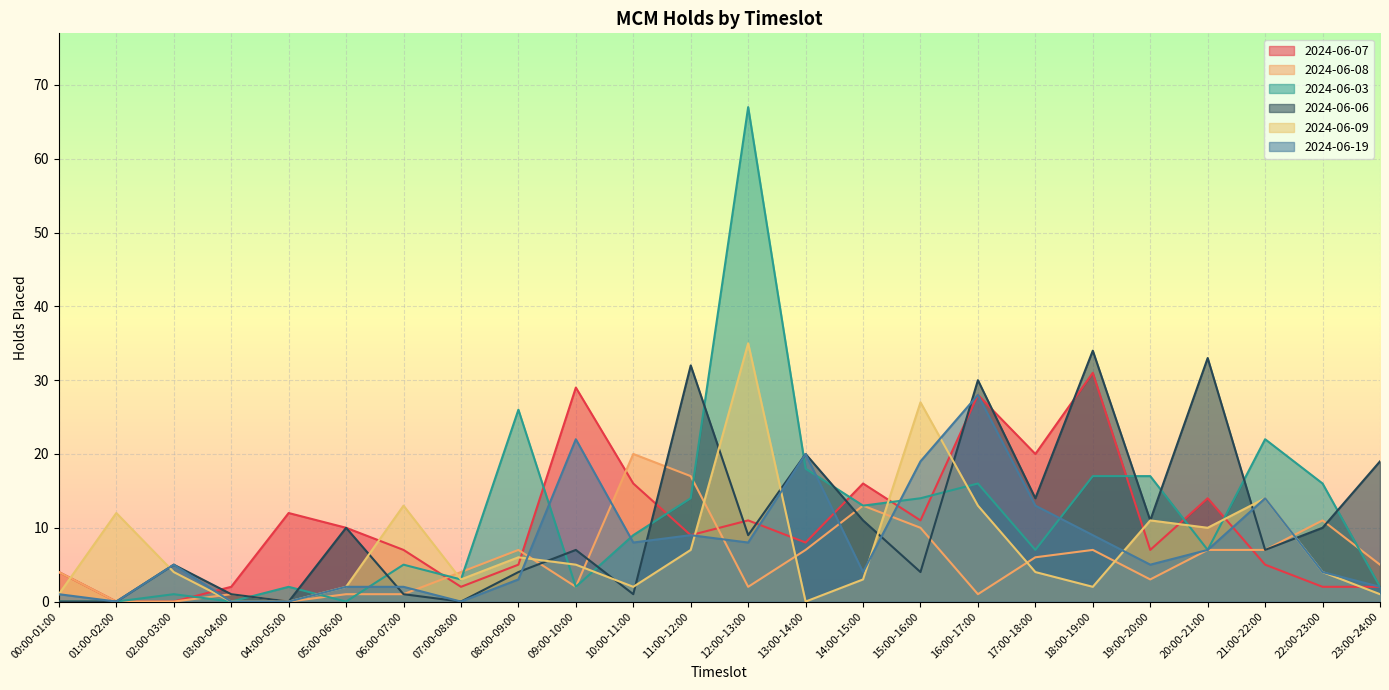

At which label does 2024-06-07 reach its minimum?

01:00-02:00